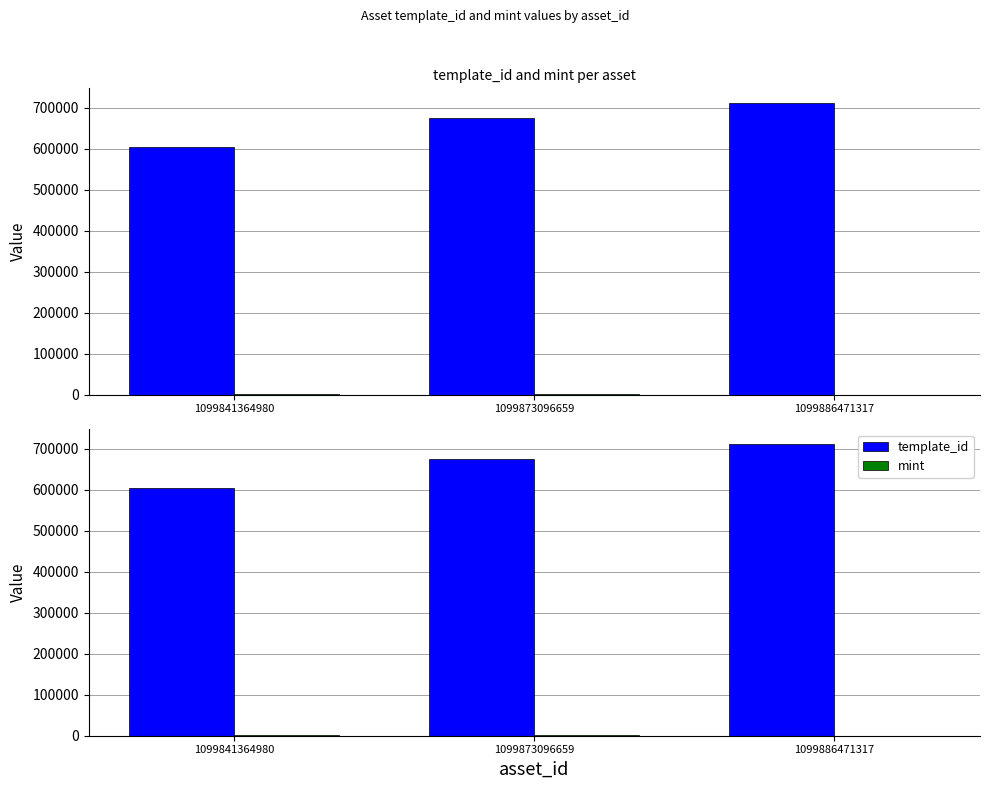

At which category is the sum across all series the highest?

1099886471317